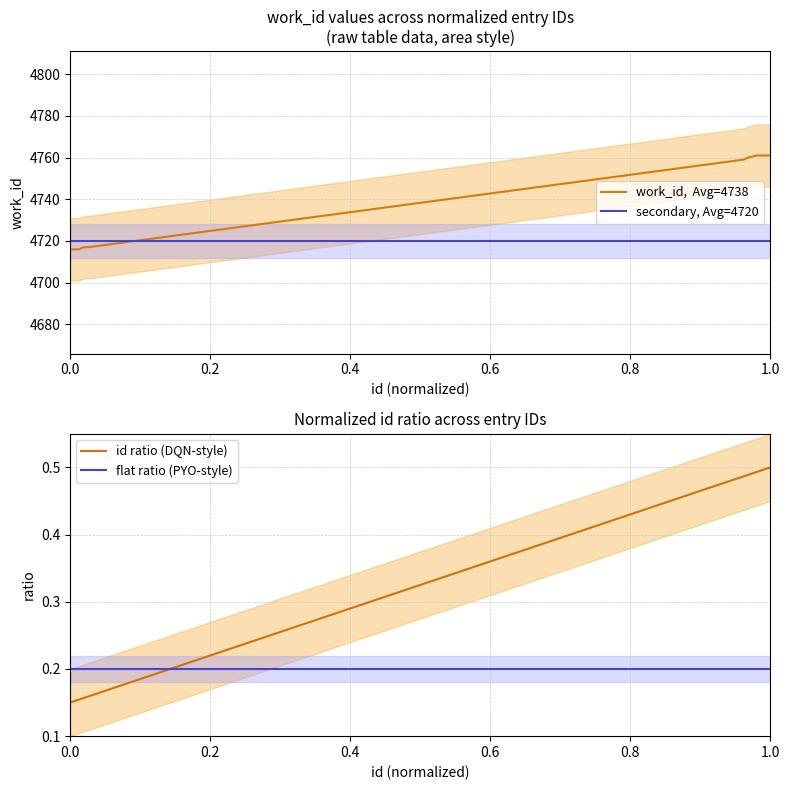

How many times do flat ratio (PYO-style) and id ratio (DQN-style) cross each other?

1